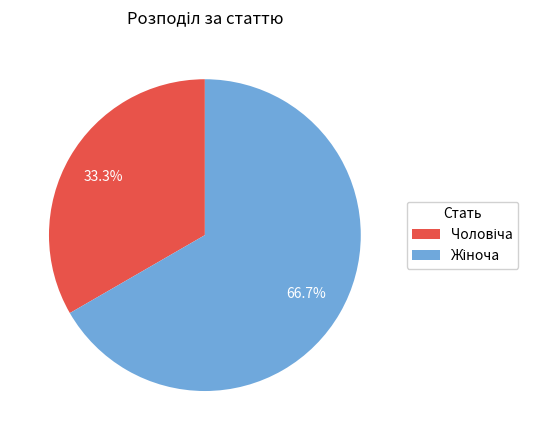

Is there any slice that represents more than half of the pie?

Yes